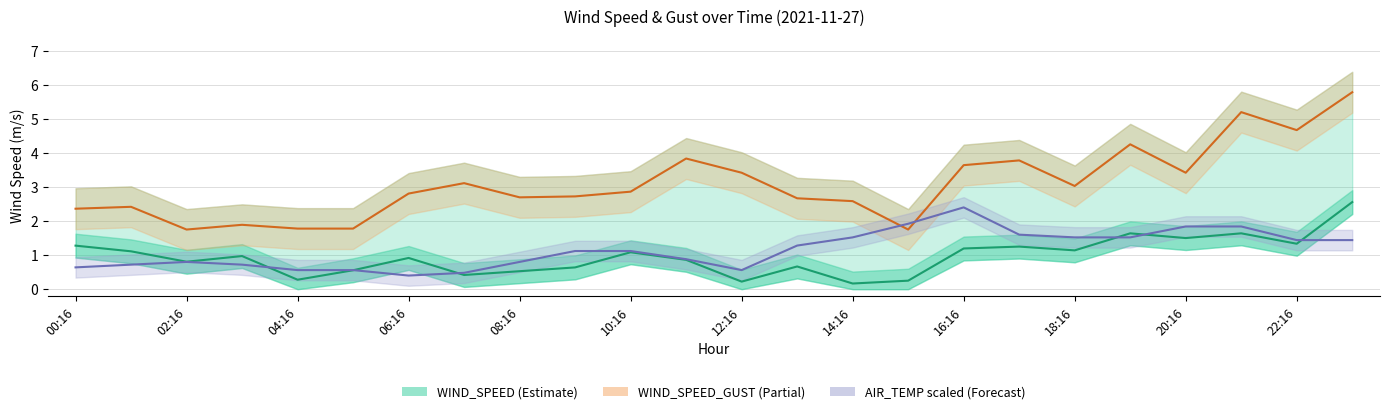

What is the total value across all series at 16:16?

7.2